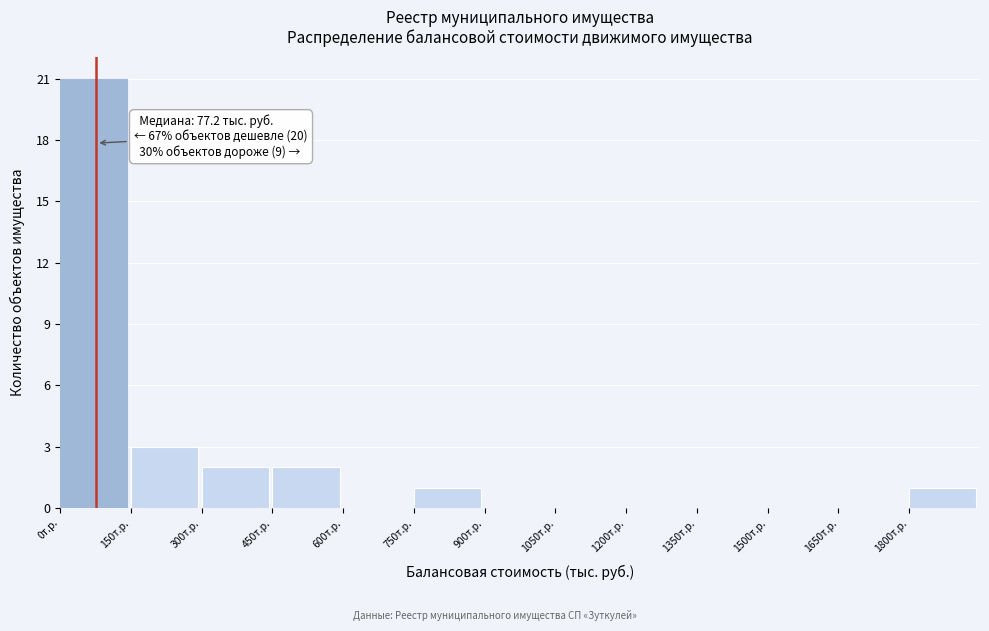

Over which range of the x-axis is the bar tallest?

0 to 150